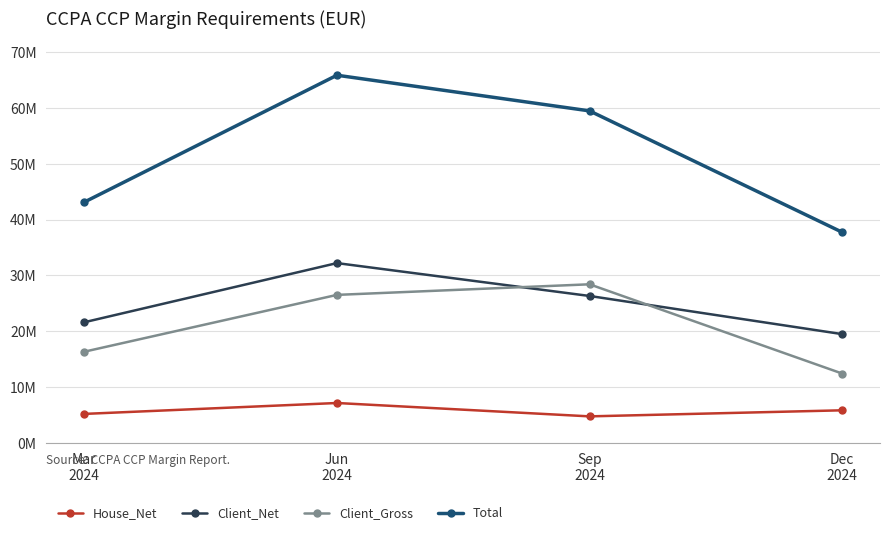

What is the spread (max minus min) of values at Mar
2024?

37964604.8